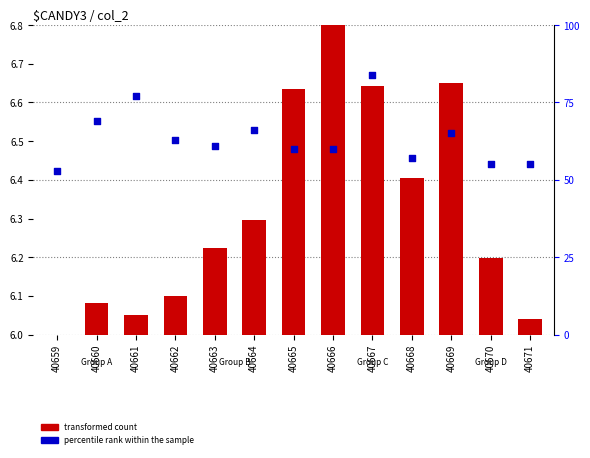

At which category is the sum across all series the highest?

40667